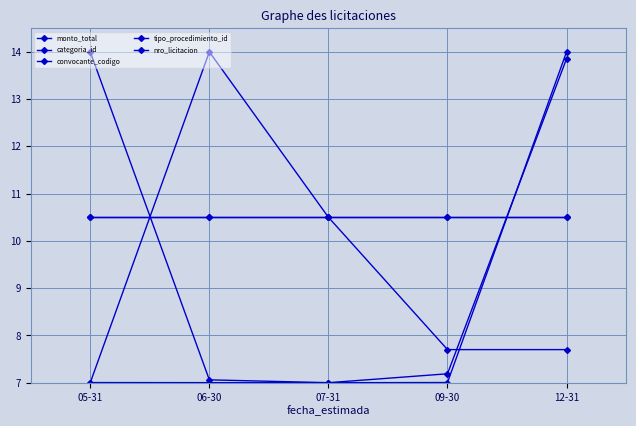

Which has a higher value, 12-31 or 06-30?

12-31